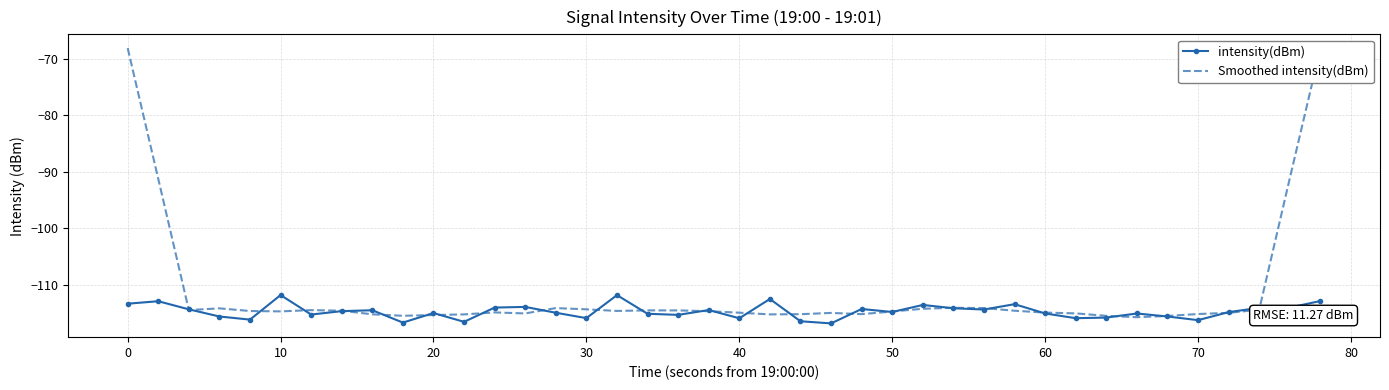

Which series has the largest range (max minus min)?

Smoothed intensity(dBm)